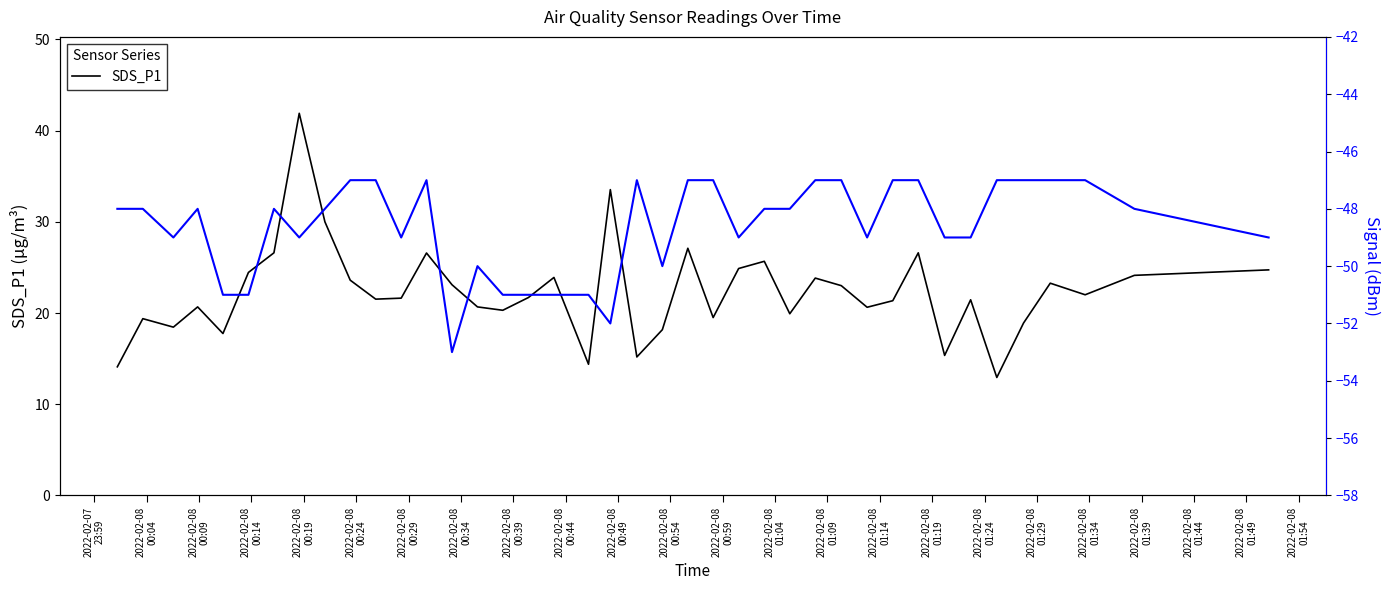

How many lines are shown in the chart?

2